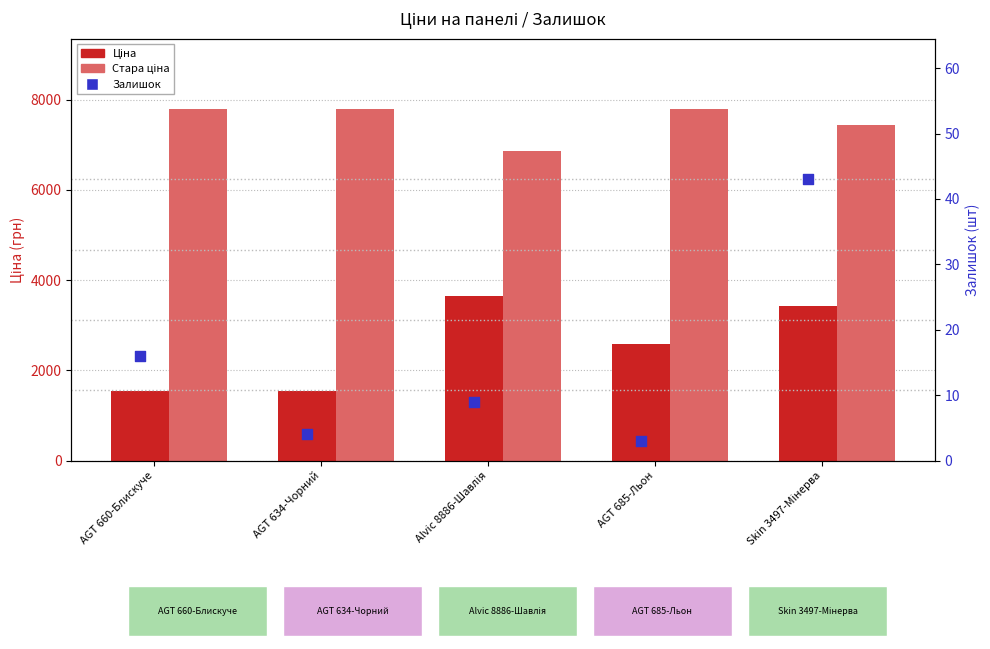

At which category is the sum across all series the highest?

Skin 3497-Мінерва